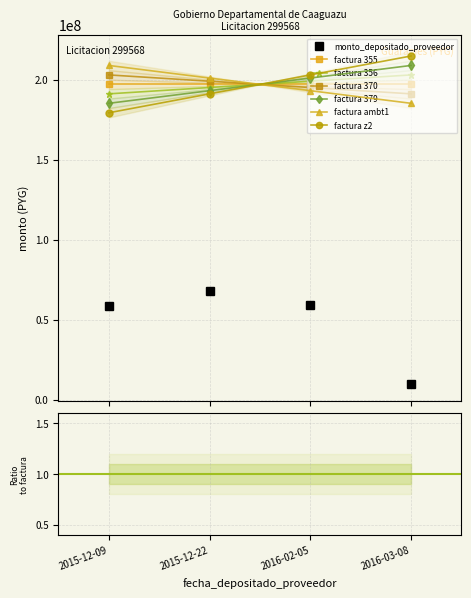

How many data points are less than 59080912?

2